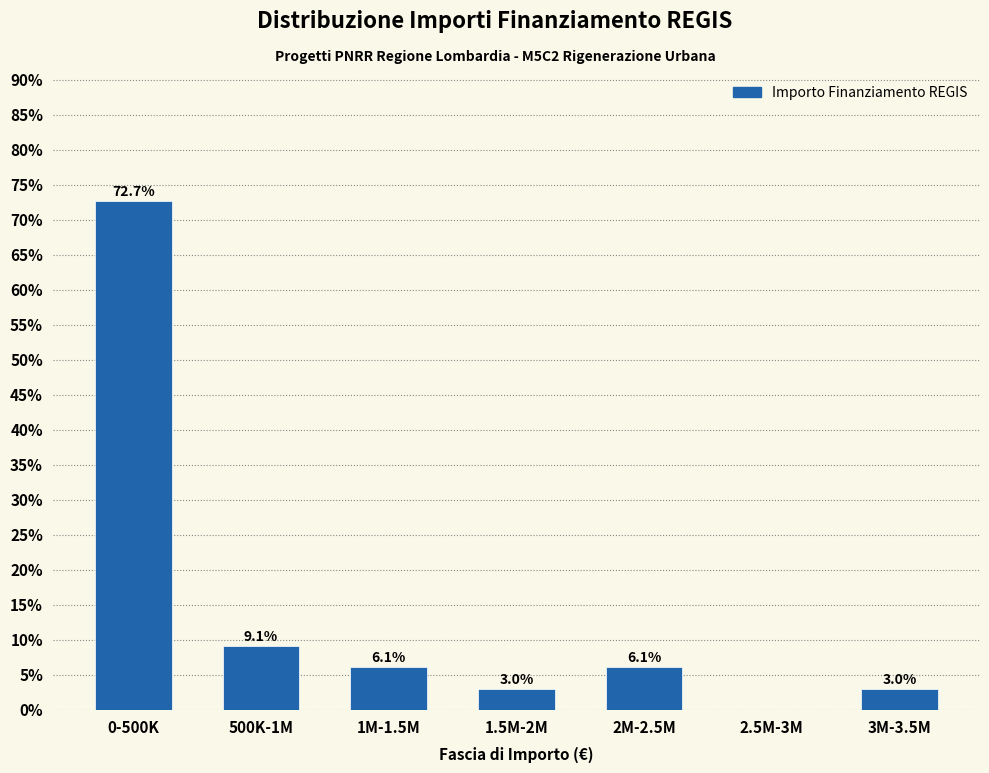

Reading right to left, transcribe all the data shown in this chart.

3M-3.5M=3.0	2.5M-3M=0.0	2M-2.5M=6.1	1.5M-2M=3.0	1M-1.5M=6.1	500K-1M=9.1	0-500K=72.7